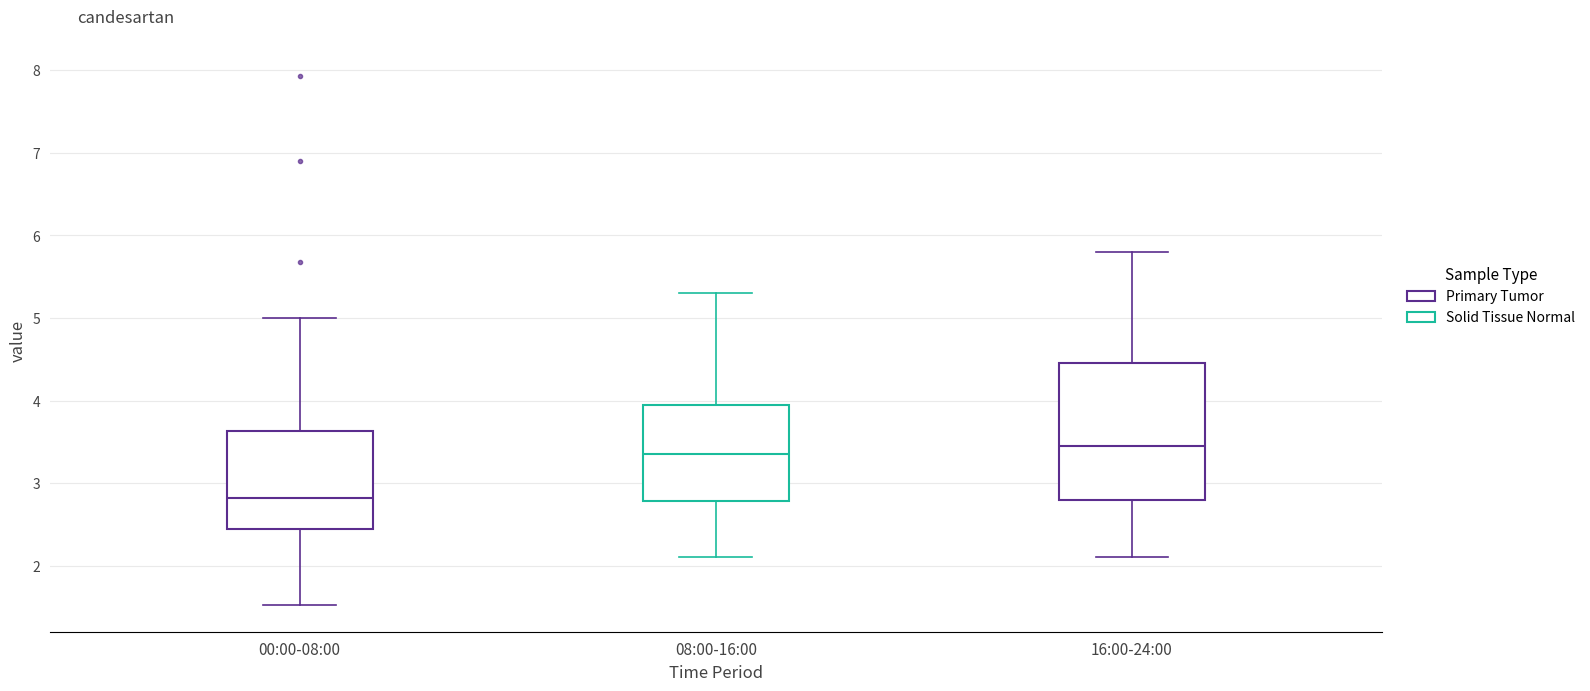

Reading left to right, read every box against the y-axis: the position of its median line, the range the box covers, and the ends of its whiskers. The values are not printed on the chart, so give them approximately, as read against the axis.

00:00-08:00: median 2.8, box 2.4 to 3.6, whiskers 1.5 to 5.0
08:00-16:00: median 3.4, box 2.8 to 4.0, whiskers 2.1 to 5.3
16:00-24:00: median 3.5, box 2.8 to 4.5, whiskers 2.1 to 5.8